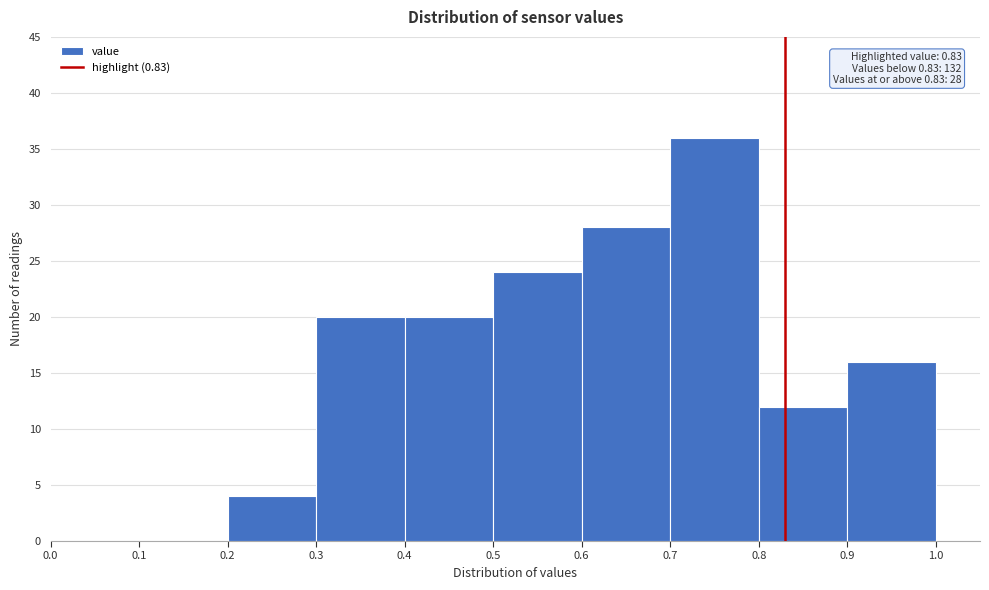

Over which range of the x-axis is the bar tallest?

0.7 to 0.8